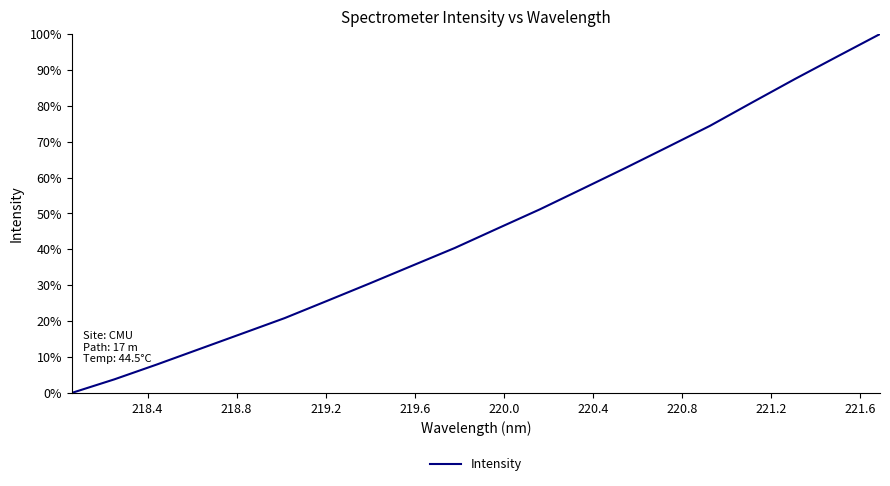

What is the greatest value displayed?

100.0